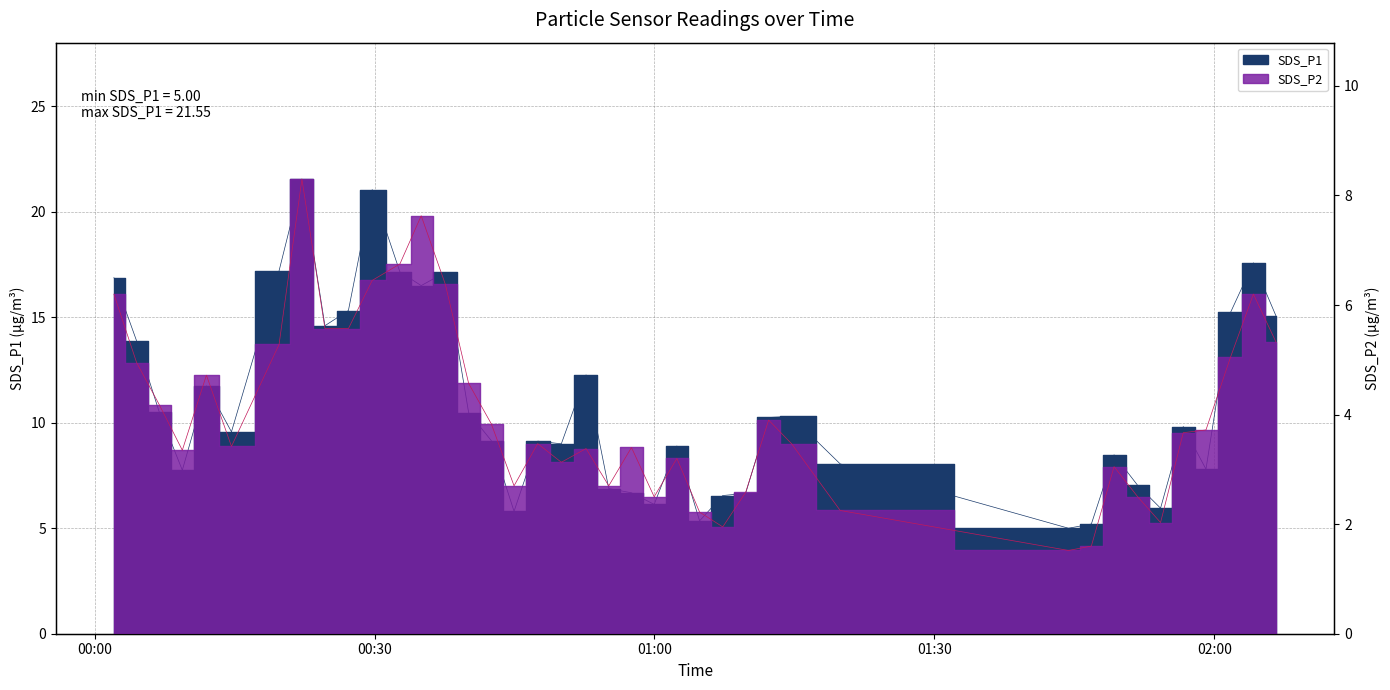

Reading left to right, transcribe all the data shown in this chart.

SDS_P1: 16.9	13.9	10.5	7.8	11.8	9.6	17.2	21.6	14.6	15.3	21.1	17.1	16.5	17.1	10.5	9.2	5.8	9.1	9.0	12.3	6.9	6.7	6.1	8.9	5.3	6.5	6.7	10.2	10.3	8.1	5.0	5.2	8.5	7.0	6.0	9.8	7.8	15.2	17.6	15.1
SDS_P2: 6.2	5.0	4.2	3.4	4.7	3.4	5.3	8.3	5.6	5.6	6.5	6.8	7.6	6.4	4.6	3.8	2.7	3.5	3.1	3.4	2.7	3.4	2.5	3.2	2.2	1.9	2.6	3.9	3.5	2.2	1.5	1.6	3.0	2.5	2.0	3.7	3.7	5.0	6.2	5.3